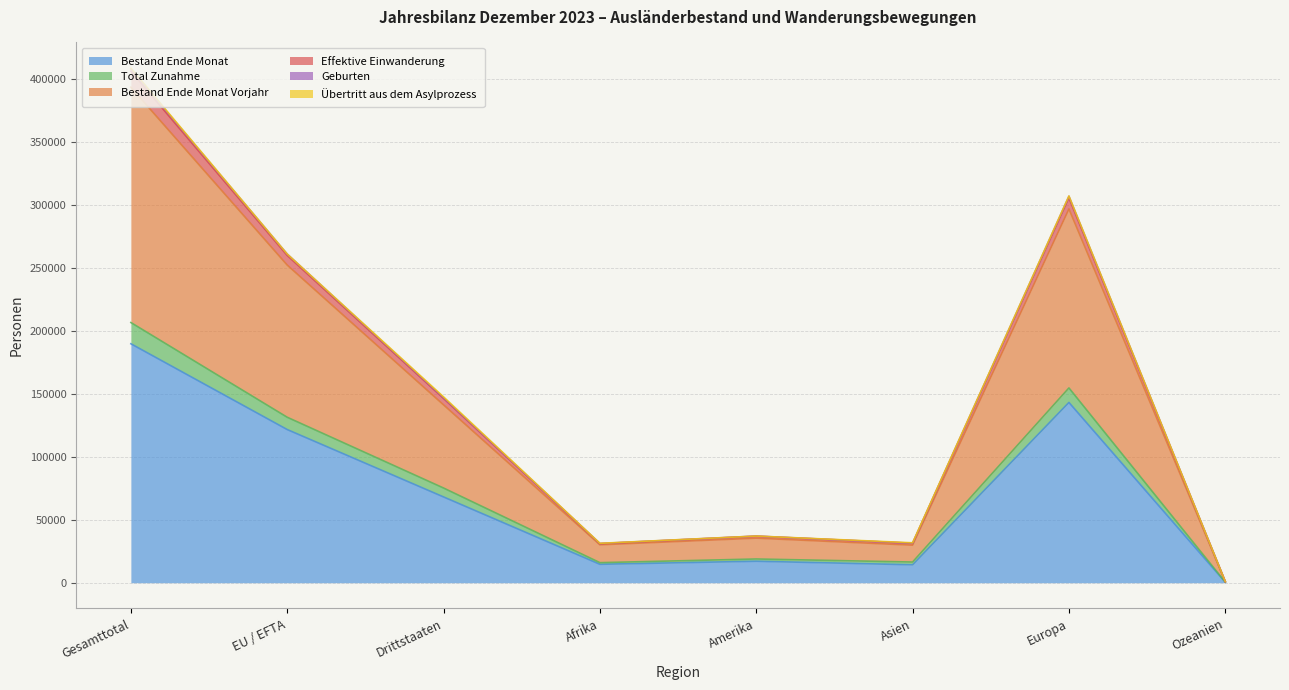

True or false: Total Zunahme has more than 2 points higher than both neighbors.

False